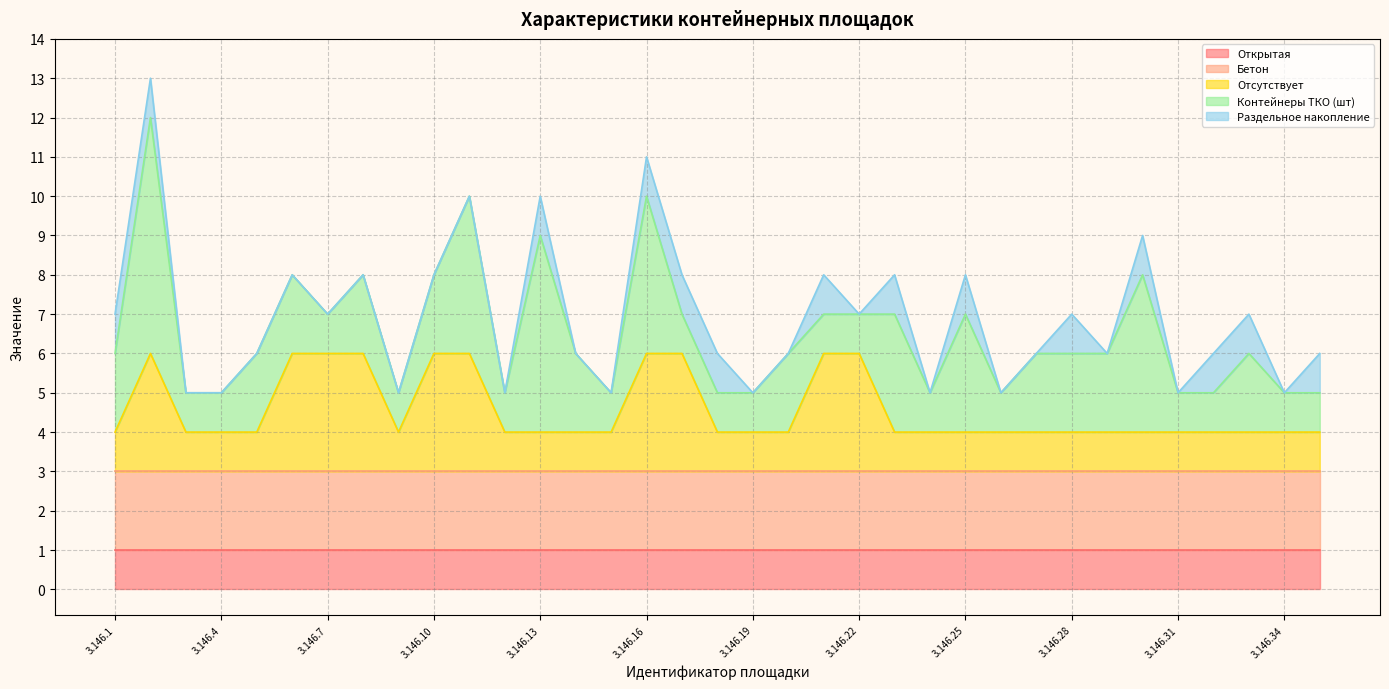

Which has a higher value, 3.146.17 or 3.146.5?

3.146.17